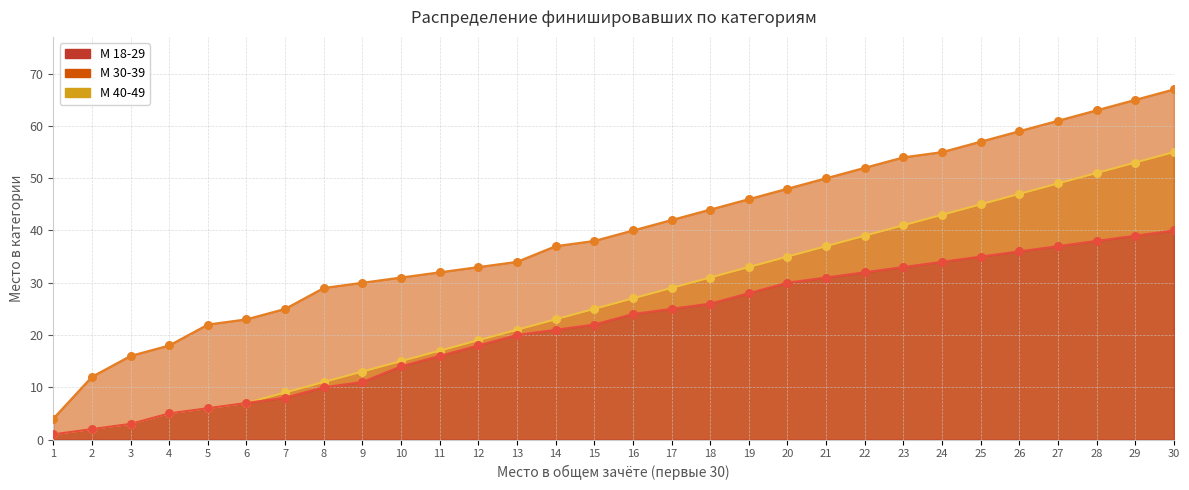

Which series reaches the maximum Y coordinate?

М 30-39